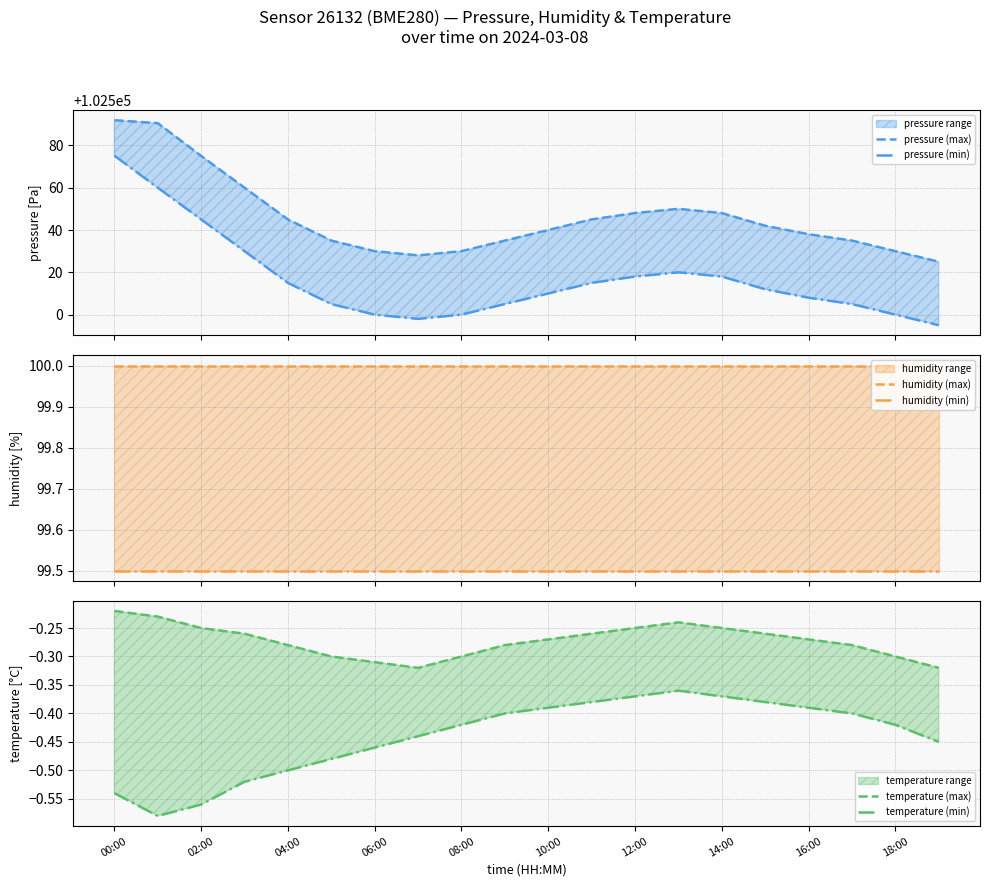

True or false: temperature (min) has a value of -0.5 at 18:00.

False